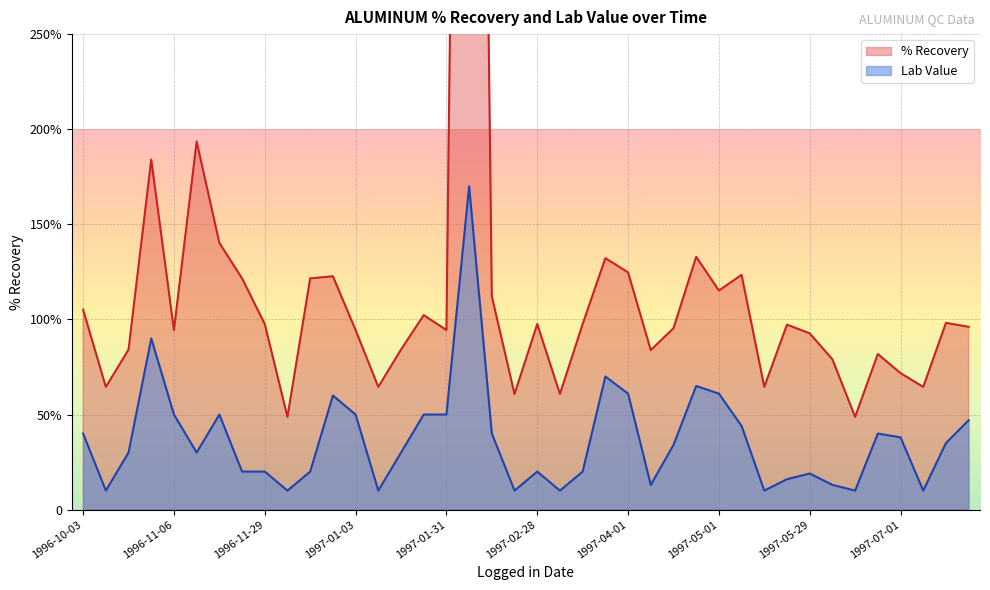

Is it true that Lab Value equals 2.1 at 1997-06-18?

False